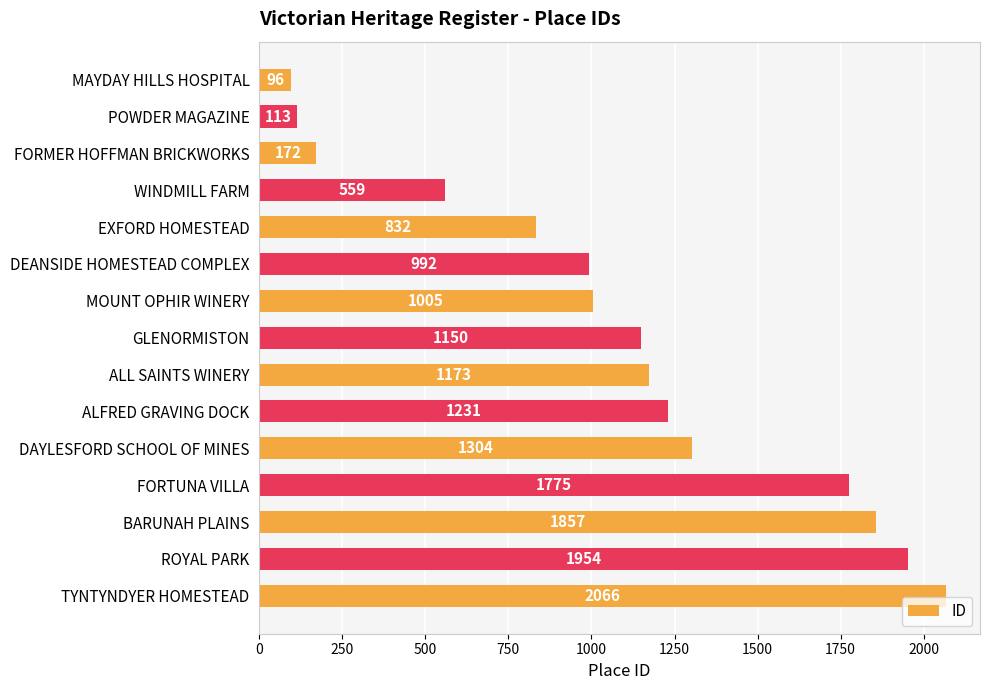

Reading top to bottom, transcribe all the data shown in this chart.

MAYDAY HILLS HOSPITAL=96	POWDER MAGAZINE=113	FORMER HOFFMAN BRICKWORKS=172	WINDMILL FARM=559	EXFORD HOMESTEAD=832	DEANSIDE HOMESTEAD COMPLEX=992	MOUNT OPHIR WINERY=1005	GLENORMISTON=1150	ALL SAINTS WINERY=1173	ALFRED GRAVING DOCK=1231	DAYLESFORD SCHOOL OF MINES=1304	FORTUNA VILLA=1775	BARUNAH PLAINS=1857	ROYAL PARK=1954	TYNTYNDYER HOMESTEAD=2066